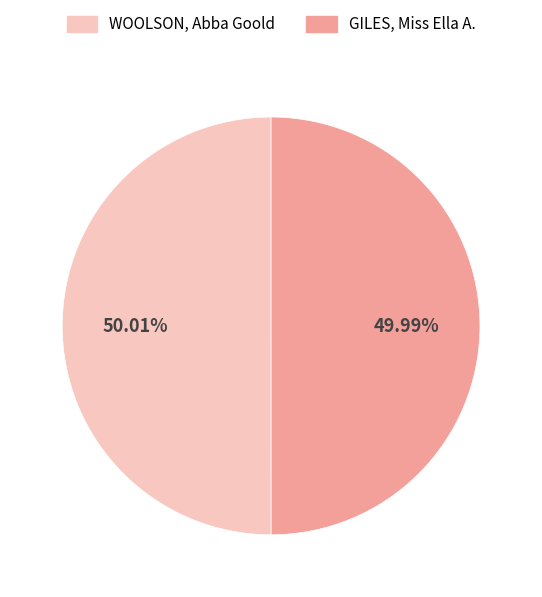

What is the ratio of the value at GILES, Miss Ella A. to the value at WOOLSON, Abba Goold?

1.0